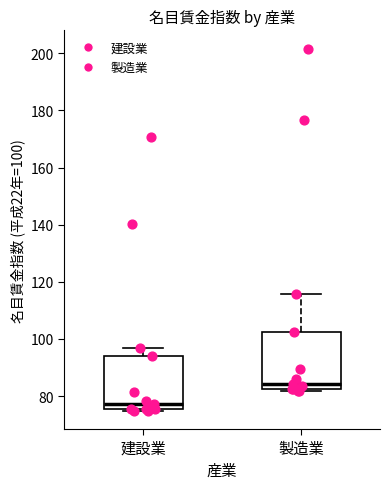

Which box has the highest median line?

製造業